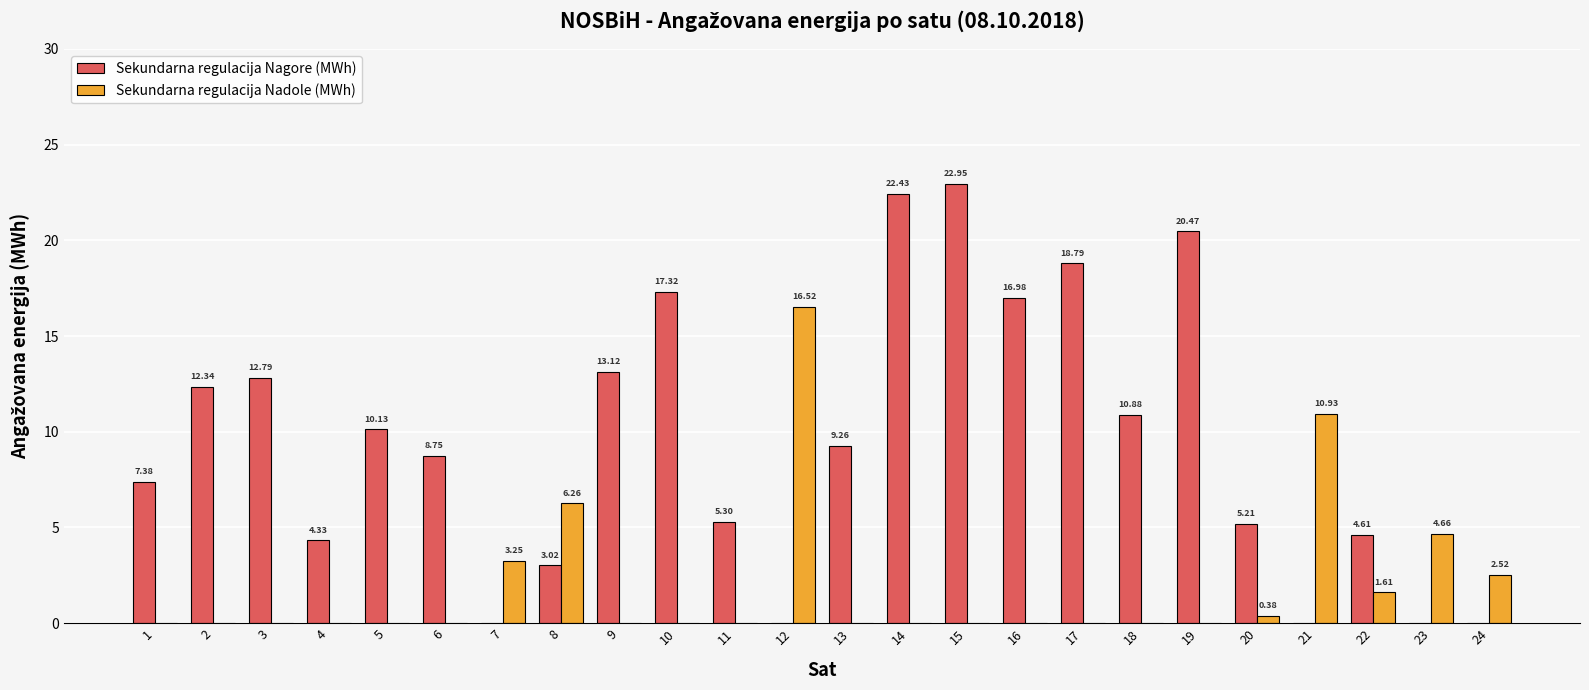

What is the sum of all Sekundarna regulacija Nagore (MWh) values?

226.1